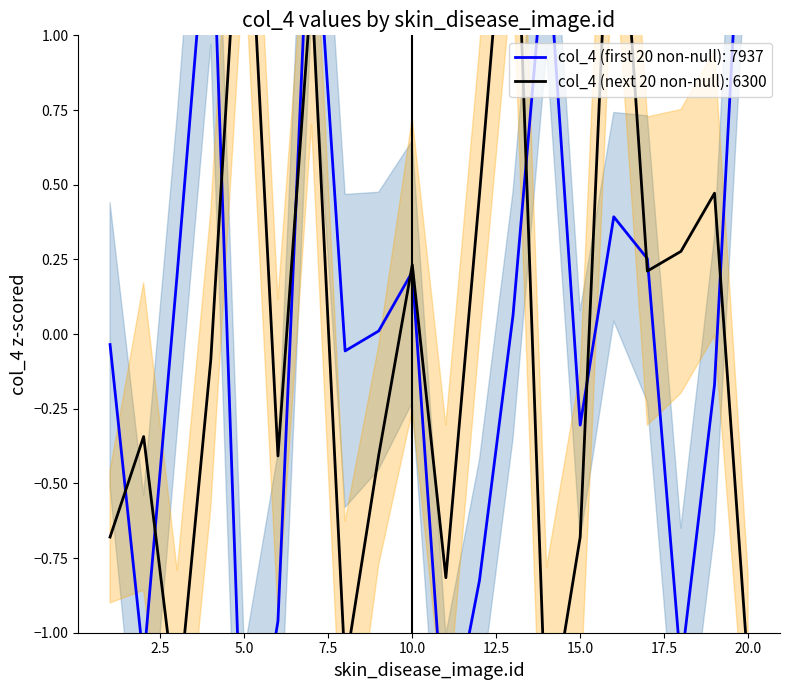

How many values in the col_4 (first 20 non-null) series are below 0?

10